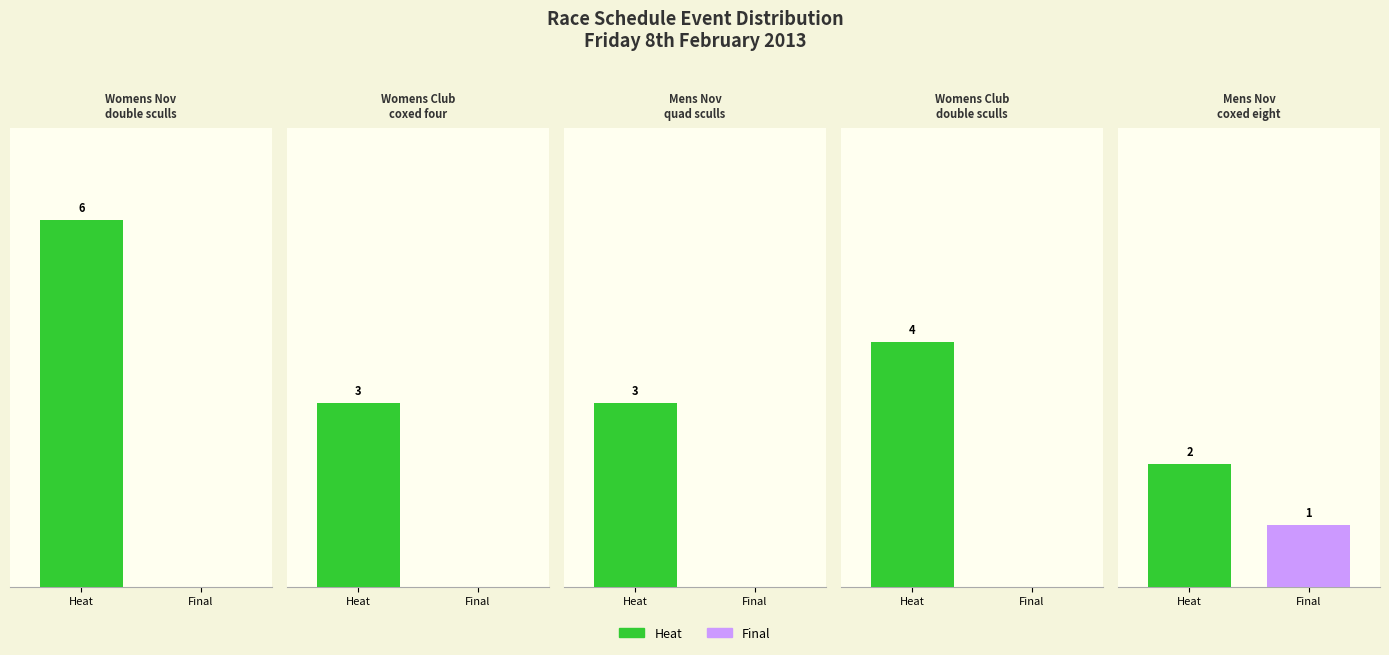

What are all the series names shown in the legend?

heat, final